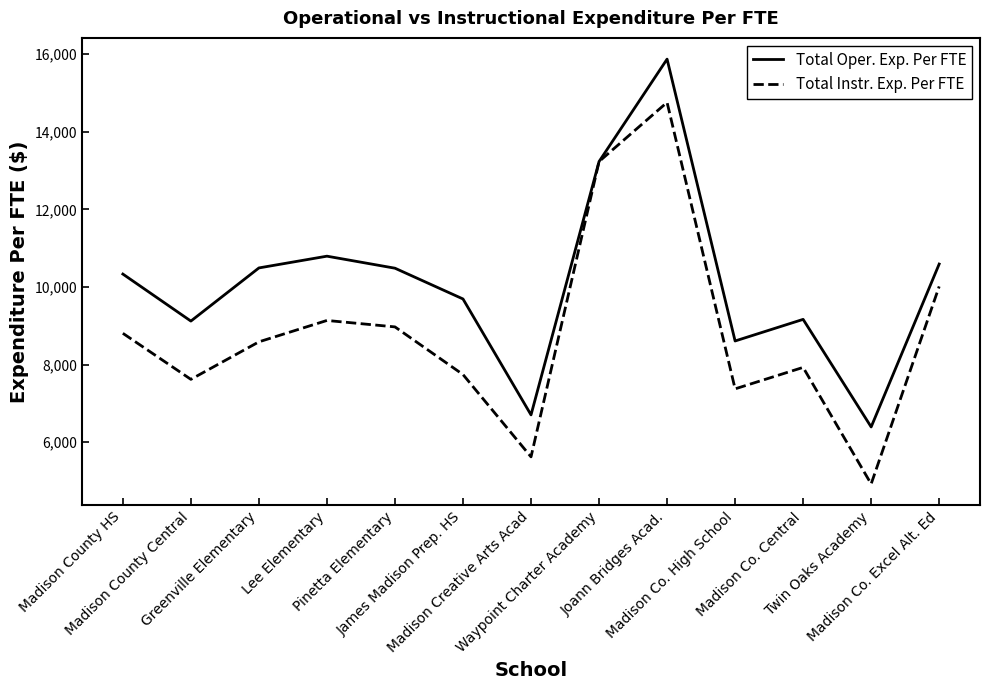

Which series has the widest spread of values?

Total Instr. Exp. Per FTE